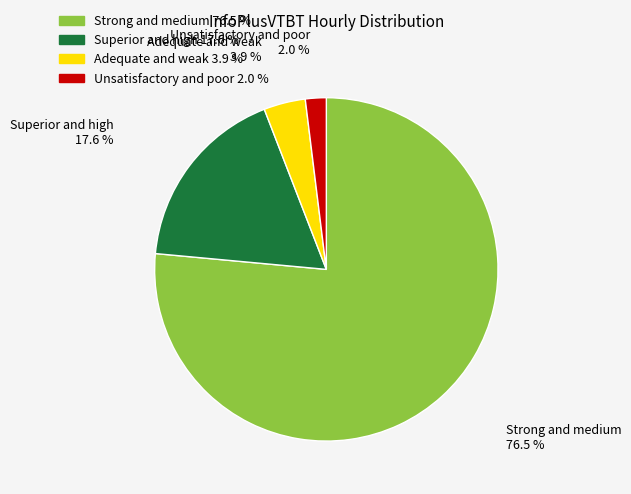

Do Strong and medium 76.5 % and Adequate and weak 3.9 % together represent more than half of the pie?

Yes